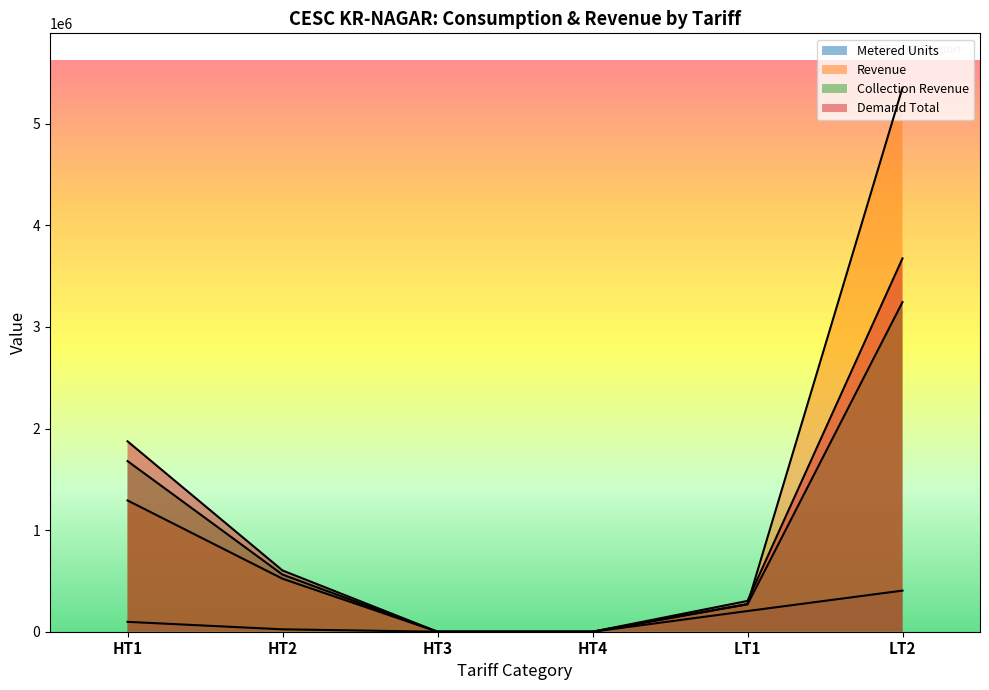

What is the difference between the maximum and minimum values in the Demand Total series?

3675412.0